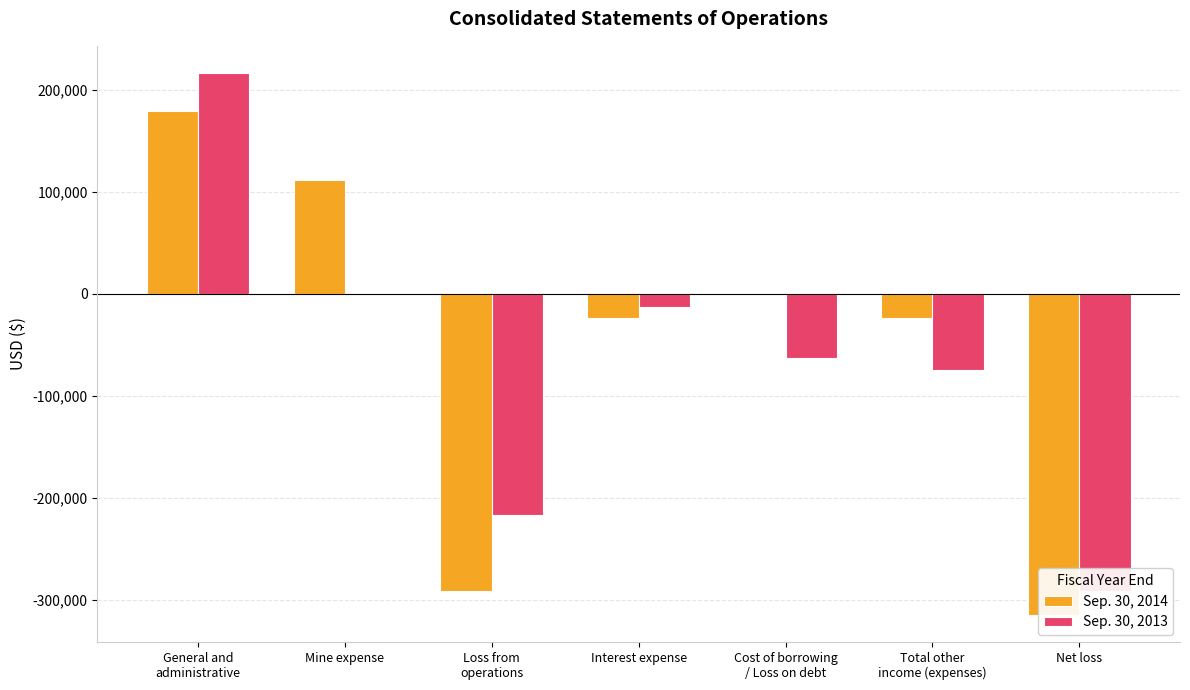

At Mine expense, list the series in order from smallest to largest.

Sep. 30, 2013, Sep. 30, 2014